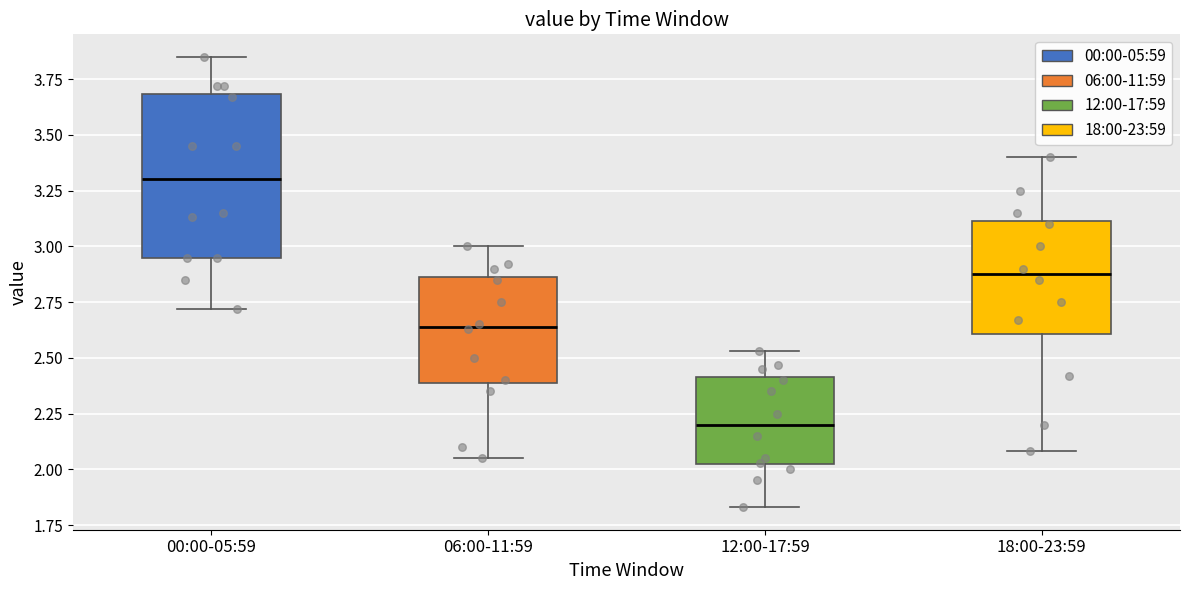

Reading left to right, read every box against the y-axis: the position of its median line, the range the box covers, and the ends of its whiskers. The values are not printed on the chart, so give them approximately, as read against the axis.

00:00-05:59: median 3.30, box 2.95 to 3.70, whiskers 2.70 to 3.85
06:00-11:59: median 2.65, box 2.40 to 2.85, whiskers 2.05 to 3.00
12:00-17:59: median 2.20, box 2.00 to 2.40, whiskers 1.85 to 2.55
18:00-23:59: median 2.90, box 2.60 to 3.10, whiskers 2.10 to 3.40